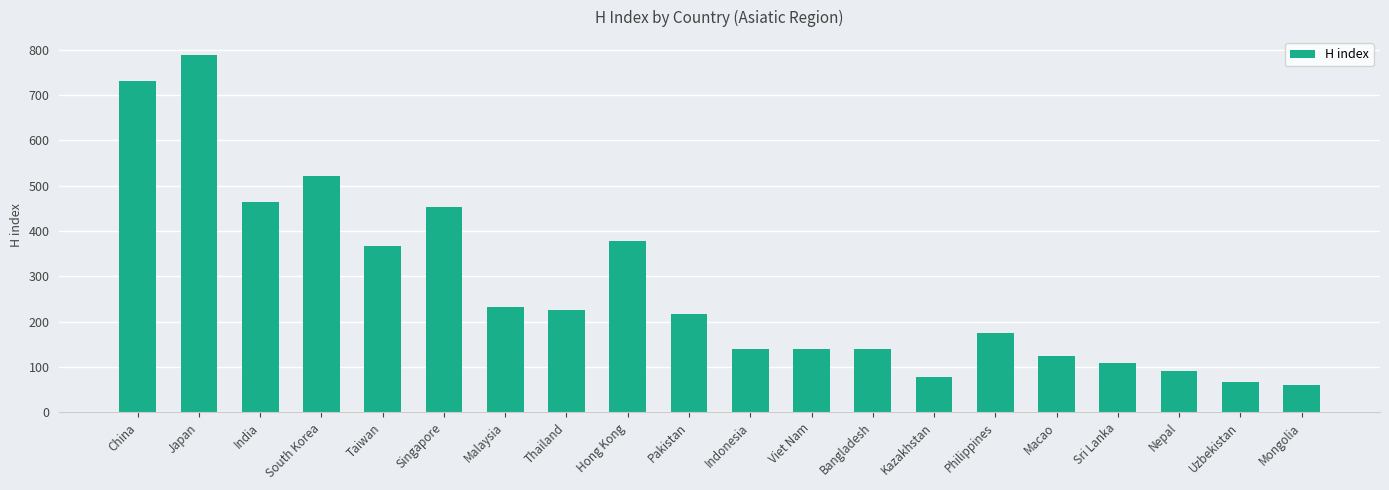

What is the difference between the maximum and minimum values?

728